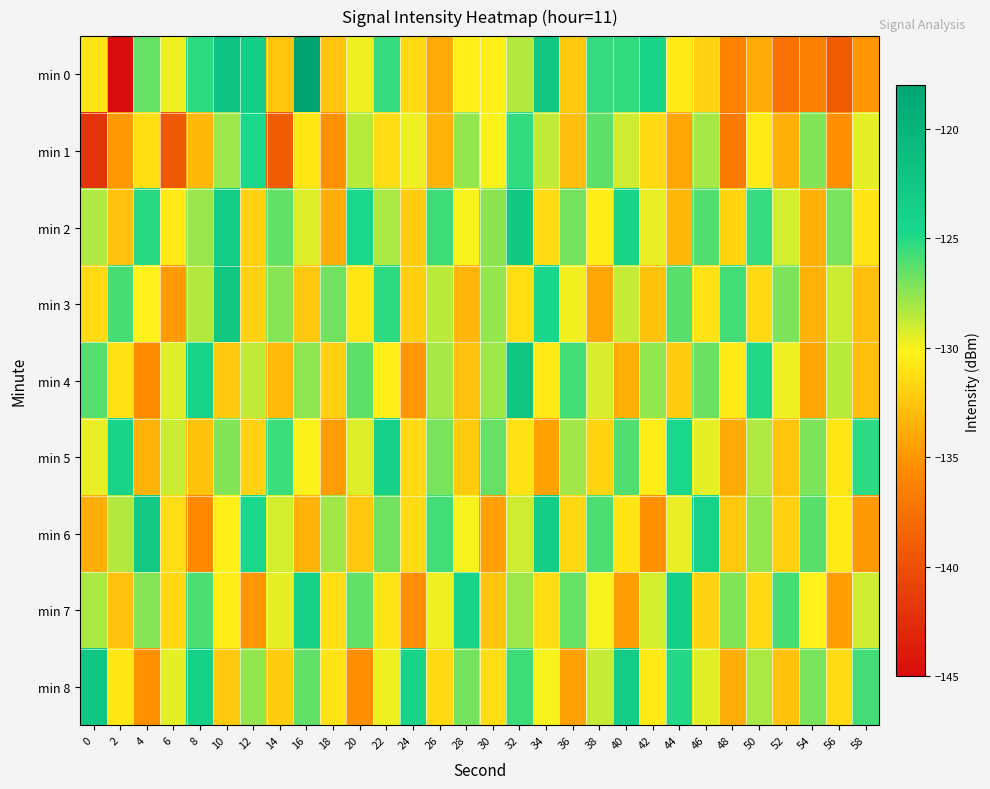

Rank the series at 28 from highest to lowest value.

min 7, min 8, min 1, min 2, min 6, min 0, min 5, min 4, min 3